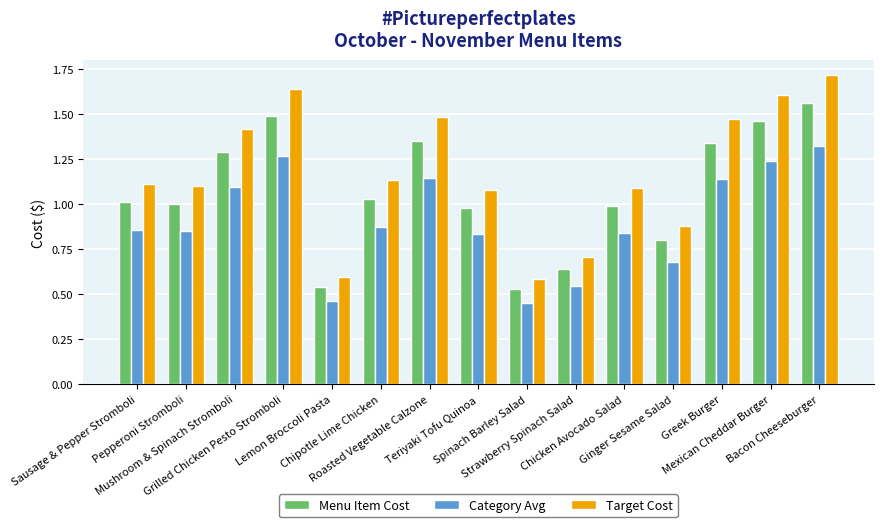

List the series in order of their peak value, lowest first.

Category Avg, Menu Item Cost, Target Cost